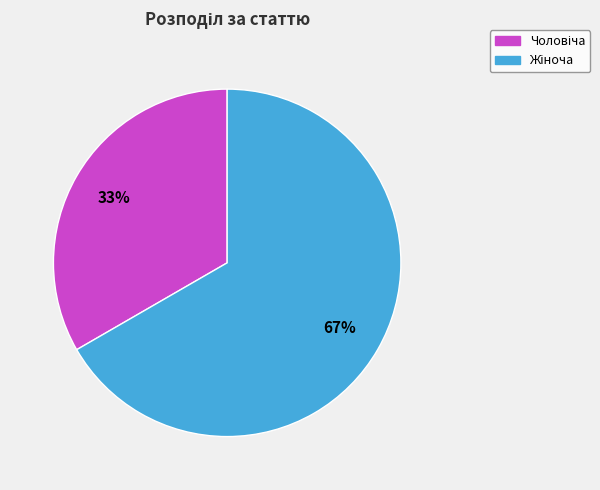

To the nearest percent, what is the average slice percentage?

50%